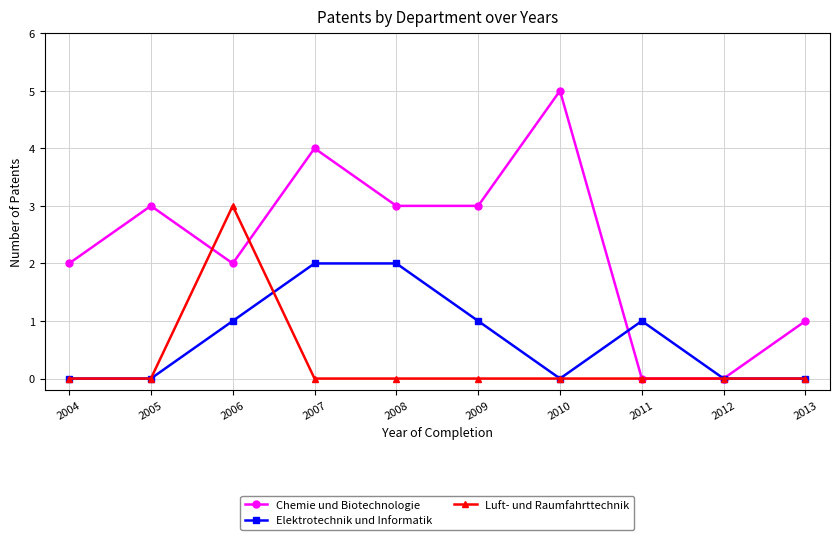

What are all the series names shown in the legend?

Chemie und Biotechnologie, Elektrotechnik und Informatik, Luft- und Raumfahrttechnik